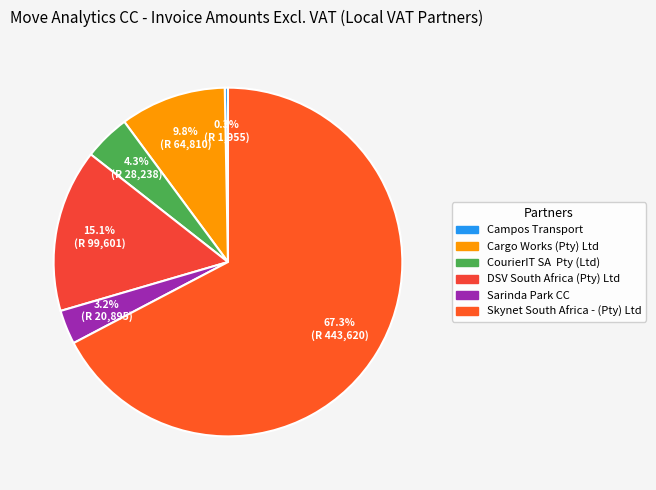

Does Cargo Works (Pty) Ltd account for over 50% of the chart?

No